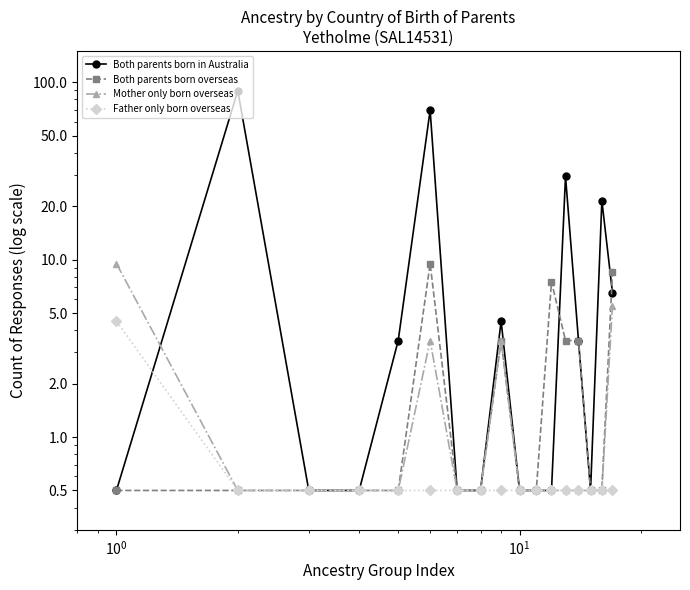

In Mother only born overseas, how many points are higher than both neighbors (excluding endpoints)?

2